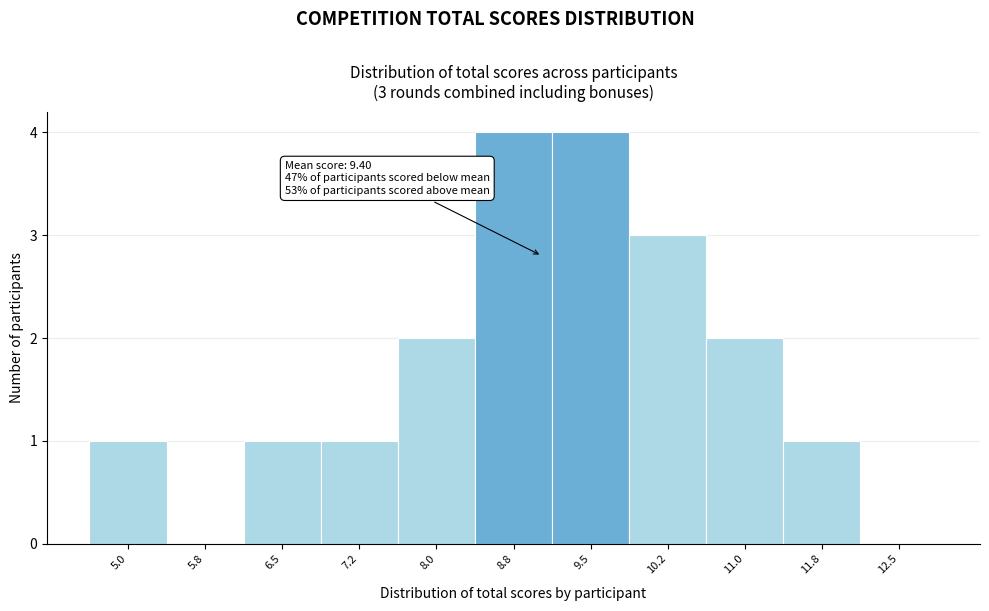

Reading right to left, transcribe all the data shown in this chart.

12.5=0	11.8=1	11.0=2	10.2=3	9.5=4	8.8=4	8.0=2	7.2=1	6.5=1	5.8=0	5.0=1